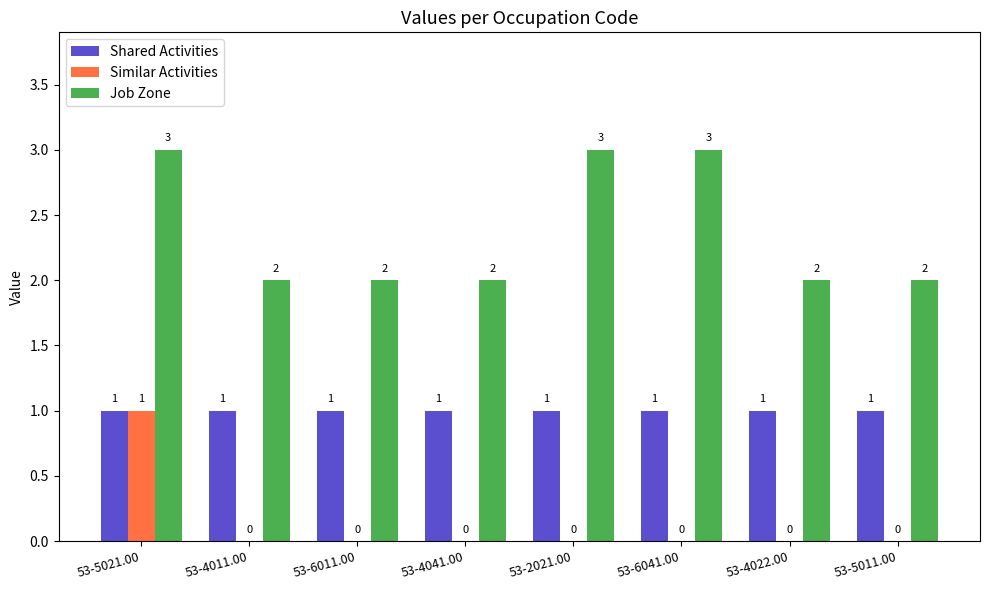

What is the total value across all series at 53-6041.00?

4